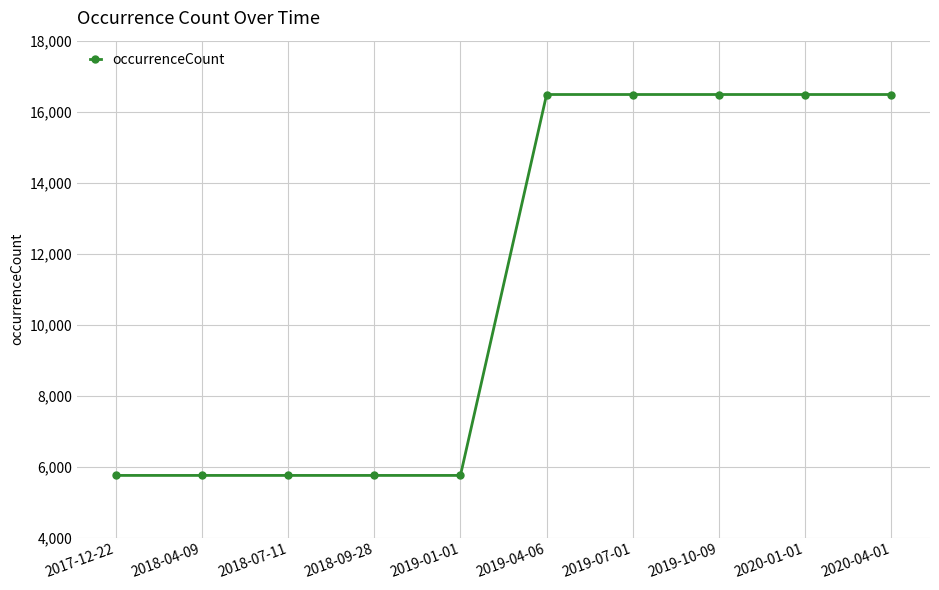

What is the label of the 10th point from the right?

2017-12-22